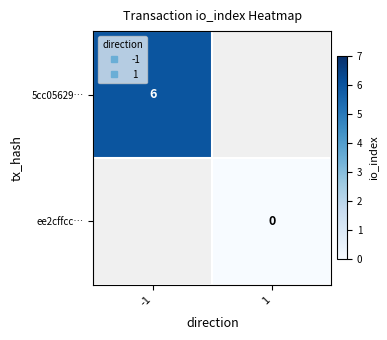

At which label does 5cc05629… reach its minimum?

-1